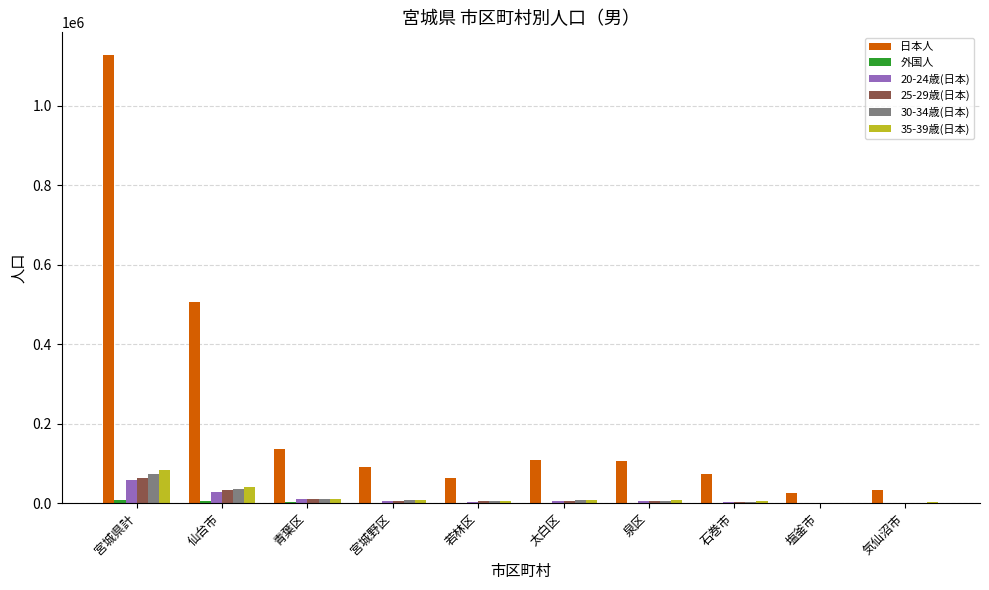

Which series has the largest total across all categories?

日本人